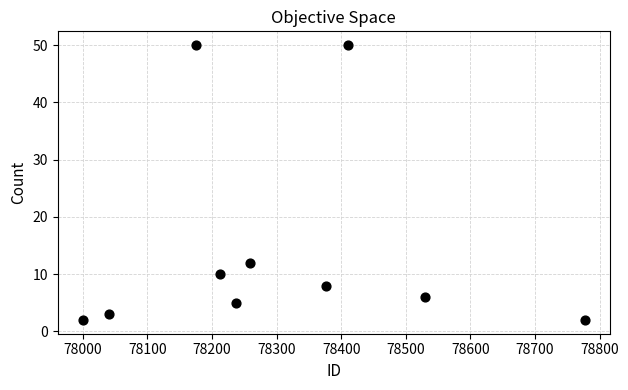

What Y value in the scatter plot is closest to 26?

12